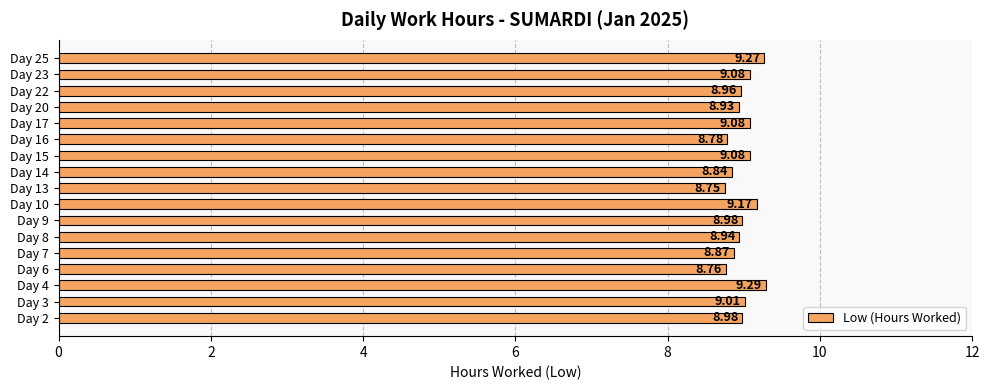

What is the change in value from Day 7 to Day 9?

+0.1